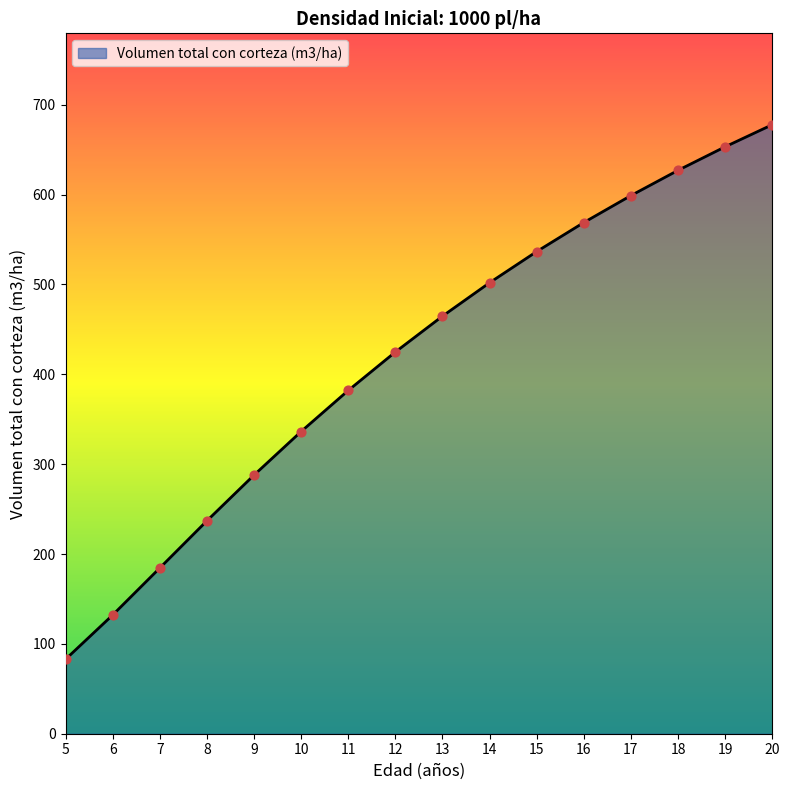

Between 18 and 8, which is larger?

18